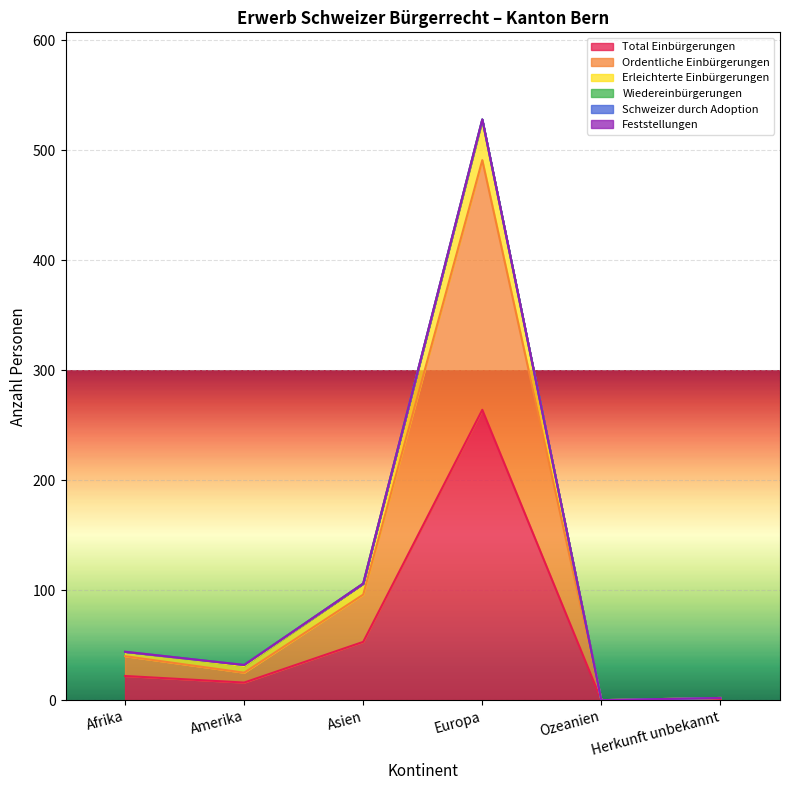

What is the value of the Ordentliche Einbürgerungen point at the 3rd from the left?

96